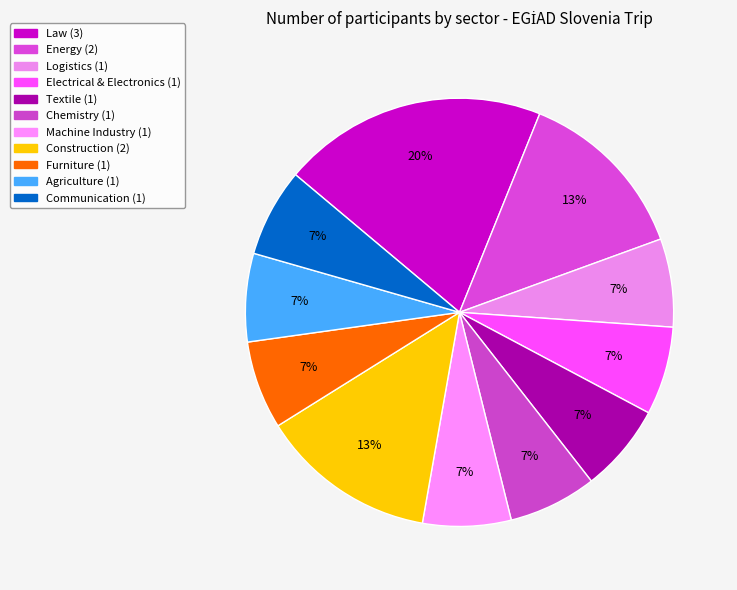

Rank the categories by value from highest to lowest.

Law, Energy, Construction, Logistics, Electrical and electronics sector, Textile, Chemistry, Machine Industry, Furniture, Agriculture, Communication